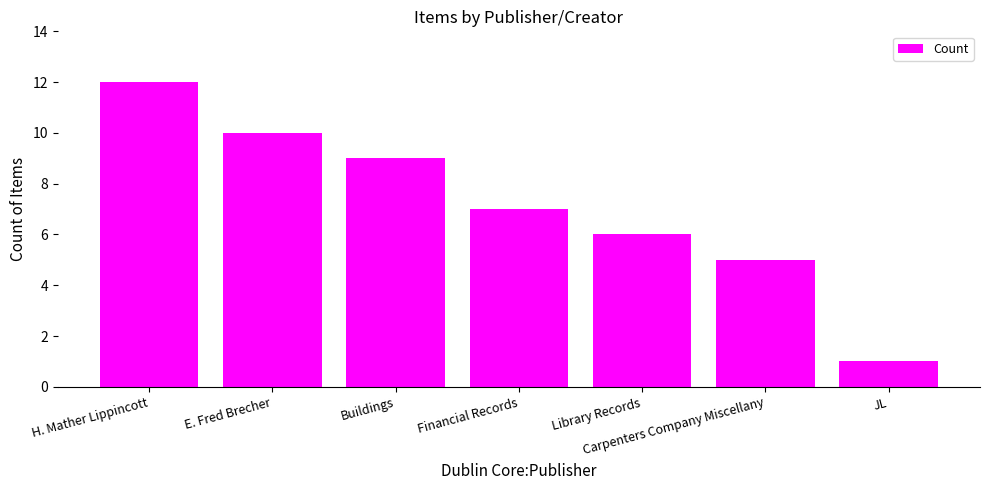

Reading right to left, transcribe all the data shown in this chart.

1	5	6	7	9	10	12